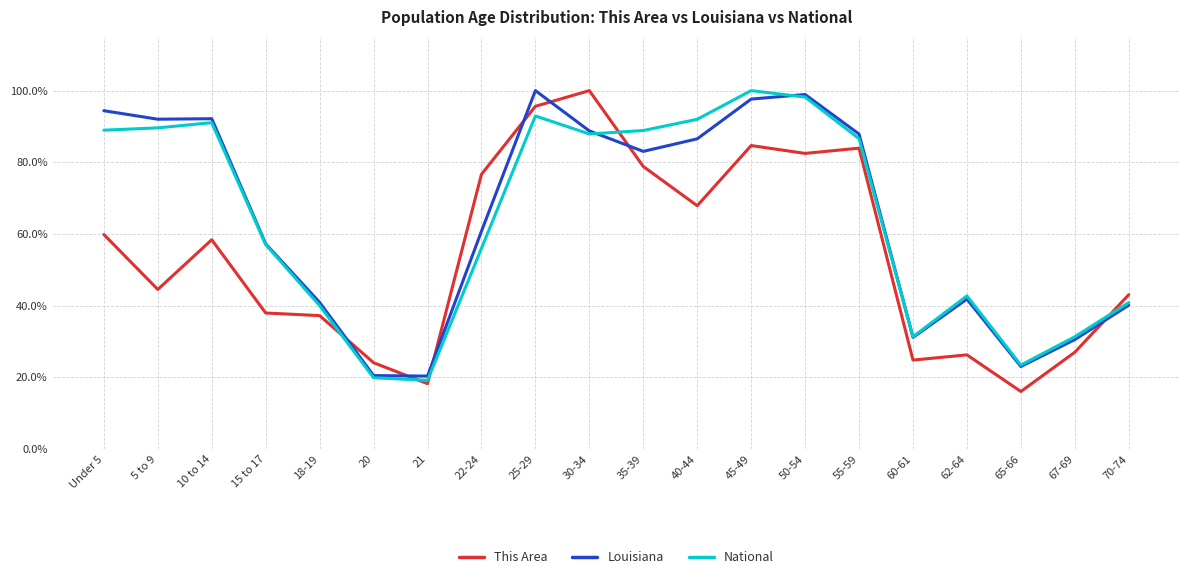

At which label does This Area reach its peak?

30-34